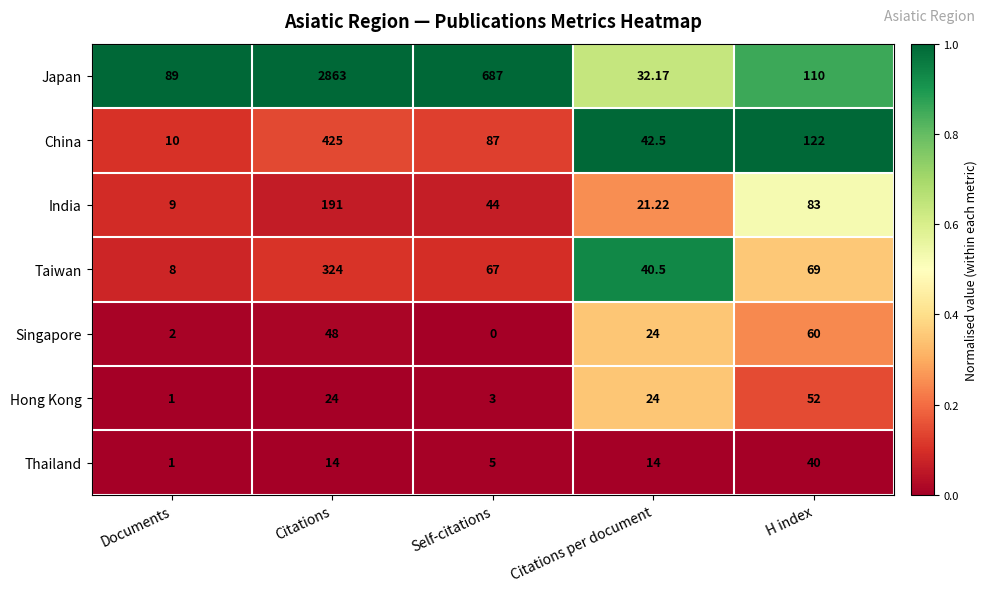

Which category has the highest value in the China series?

Citations